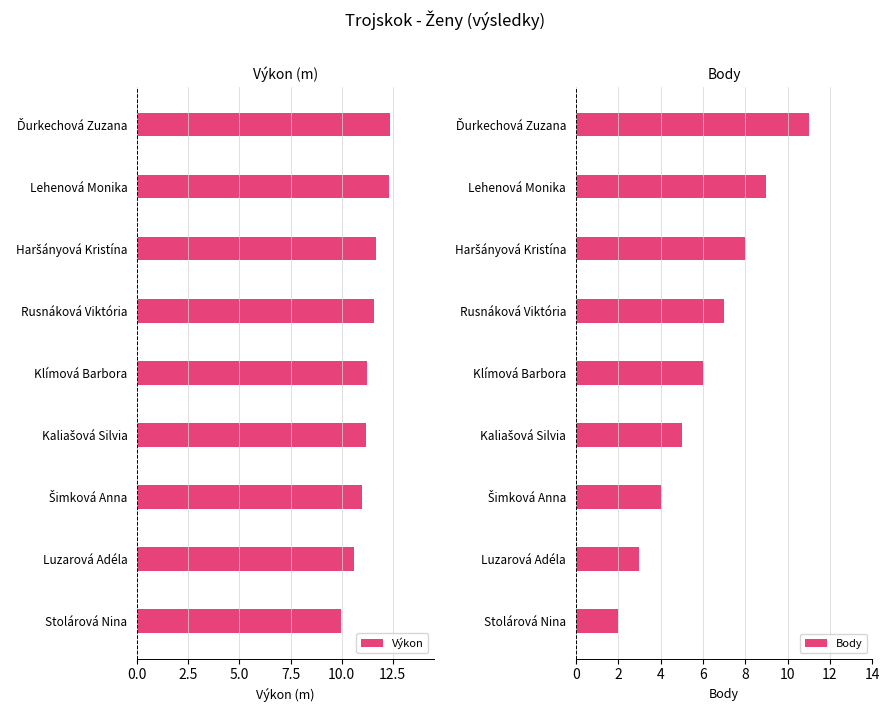

Is it true that Výkon equals 11.2 at Klímová Barbora?

True